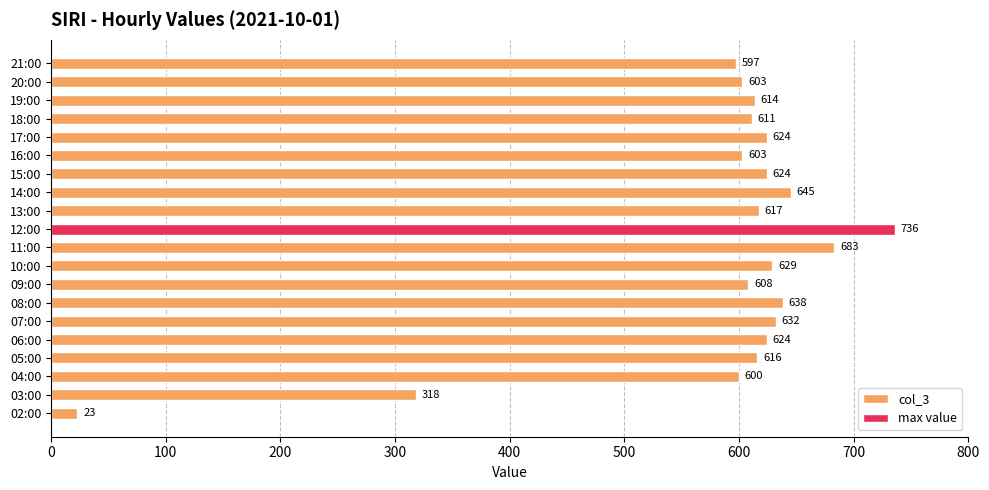

How many values exceed 617?

9